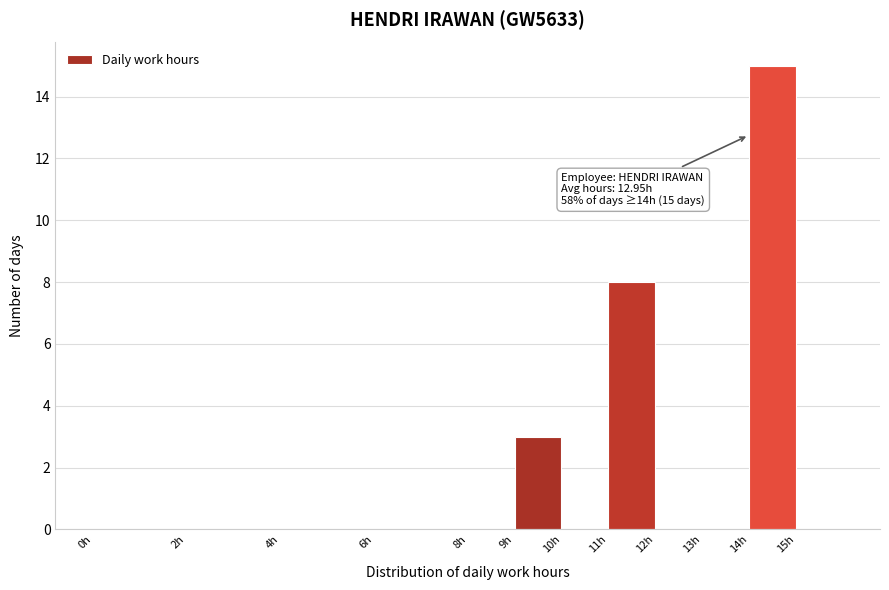

Which range on the x-axis has the tallest bar?

14 to 15